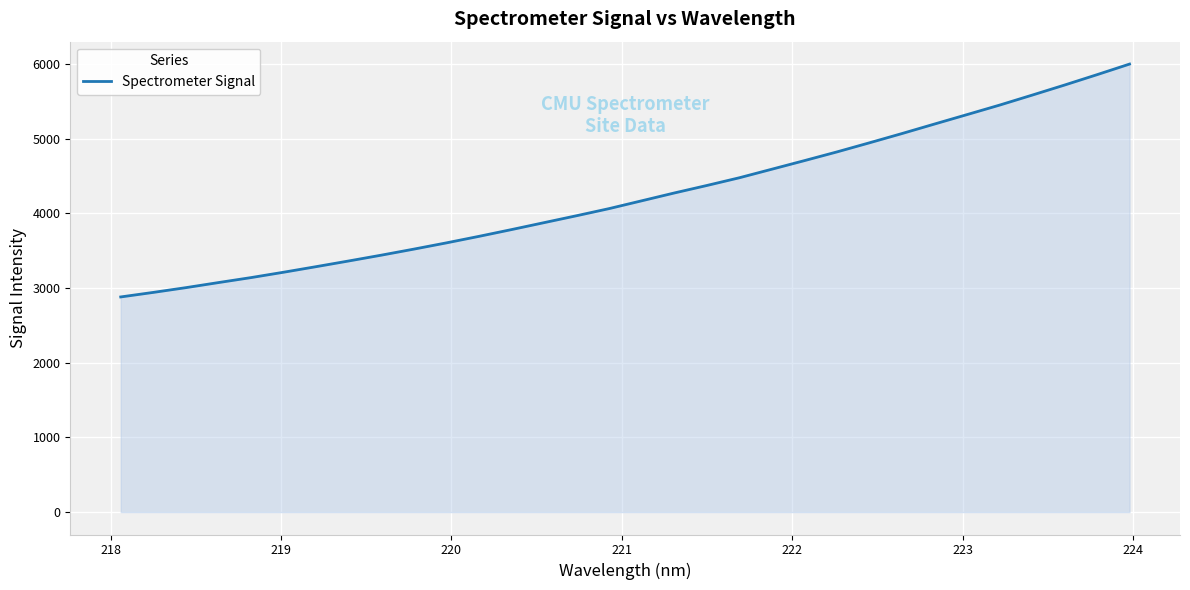

What is the smallest value displayed?

2880.0